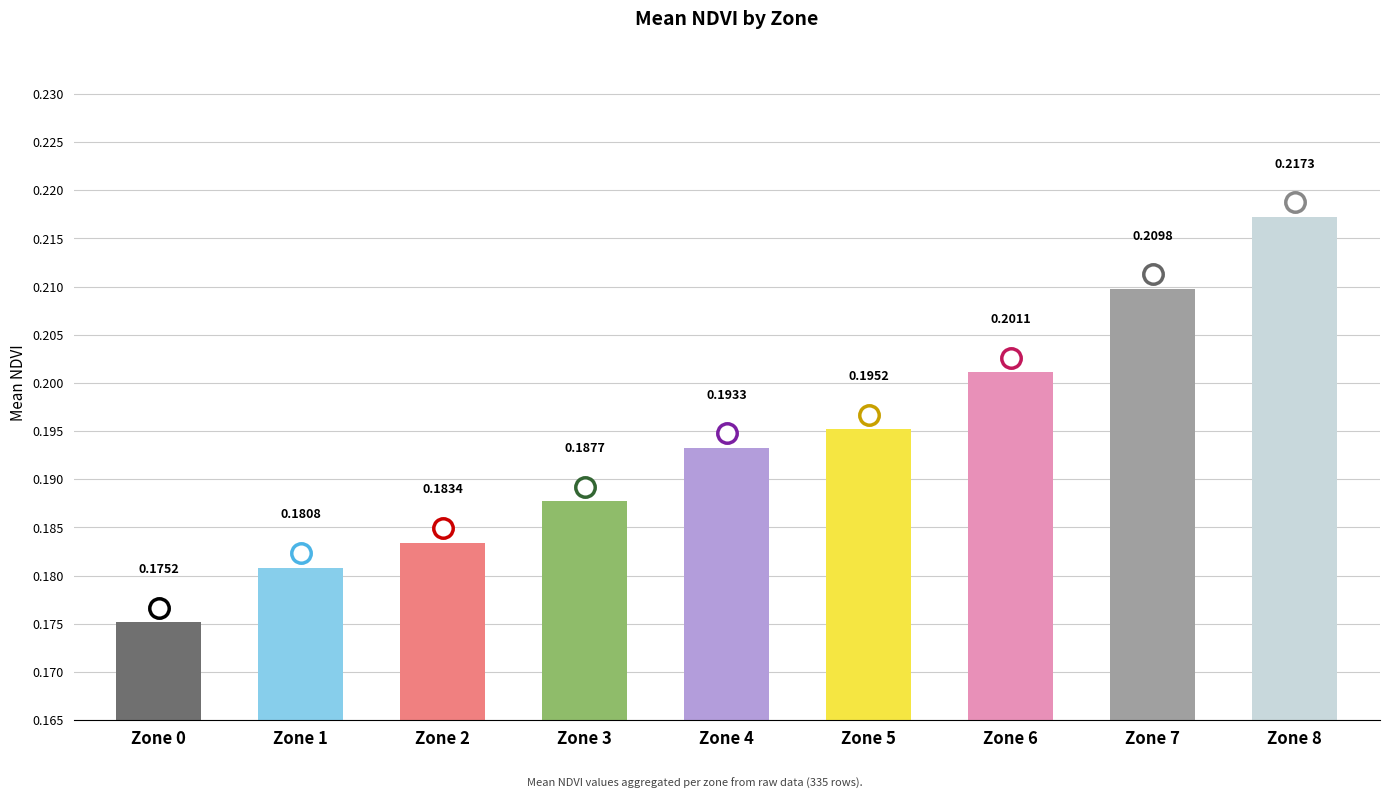

How many bars are there in total?

9